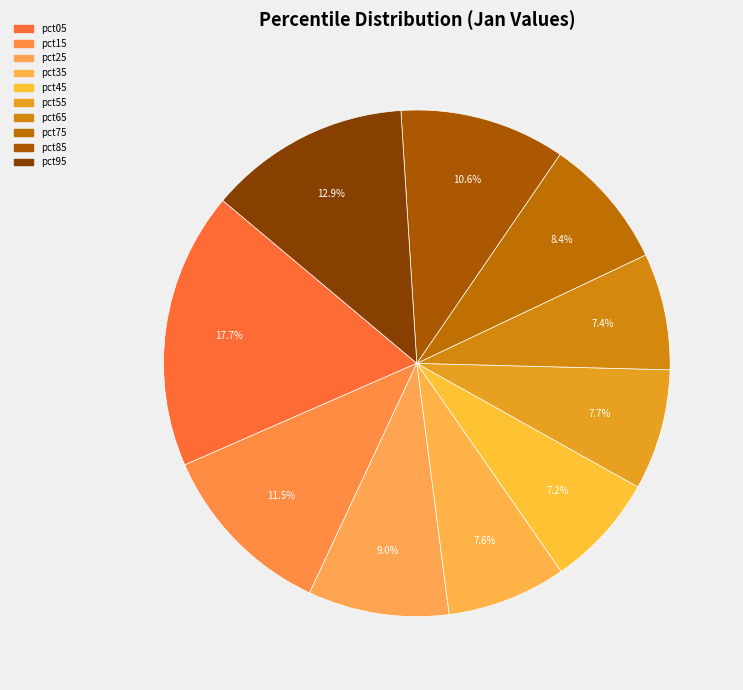

Rank the categories by value from highest to lowest.

pct05, pct95, pct15, pct85, pct25, pct75, pct55, pct35, pct65, pct45